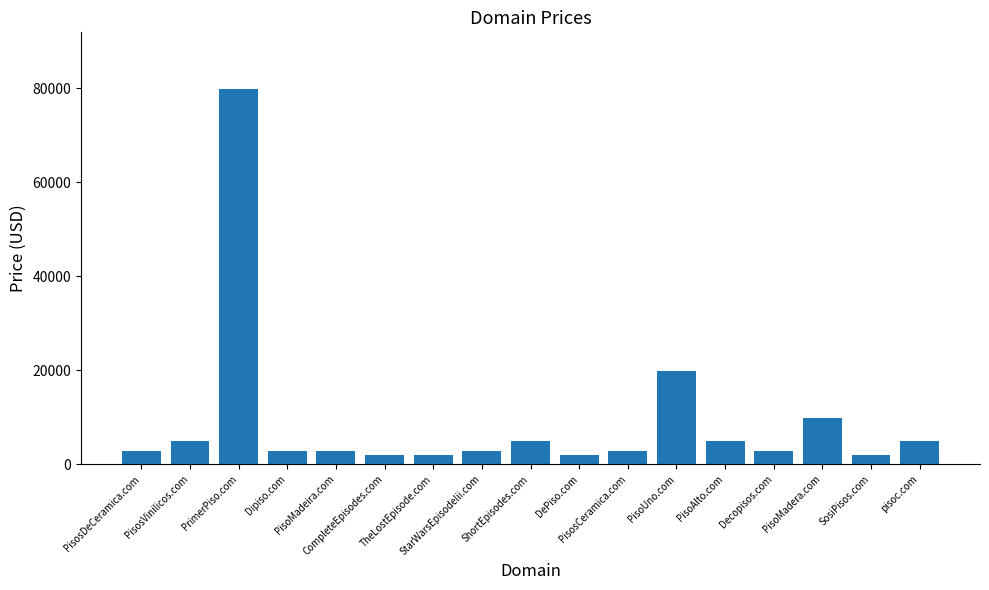

What is the difference between the values at DePiso.com and pisoc.com?

3000